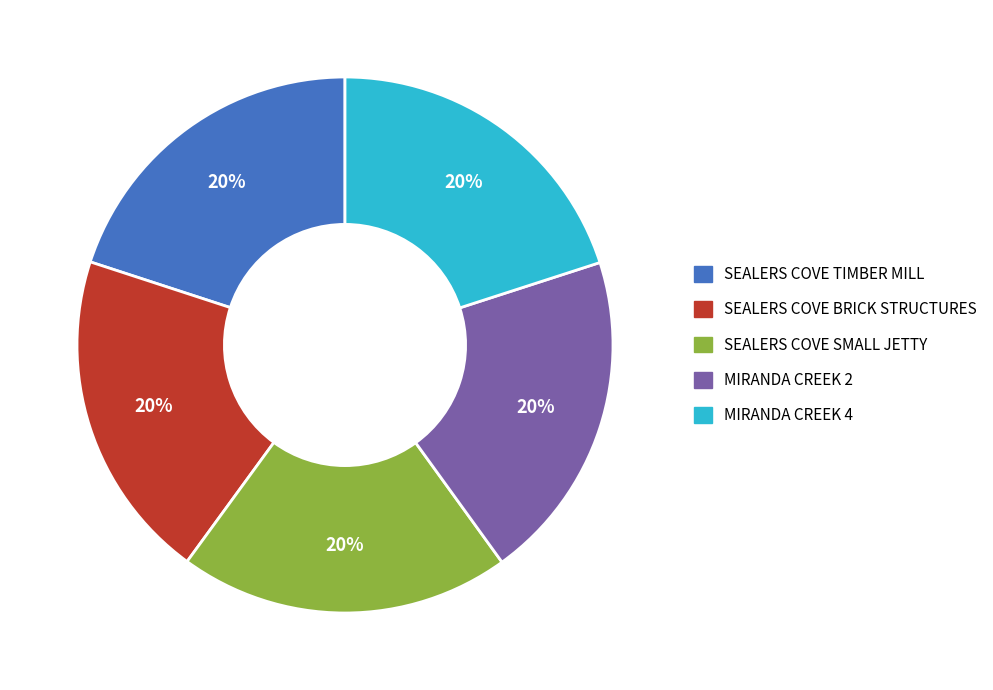

True or false: MIRANDA CREEK 2 accounts for 20% of the total.

True